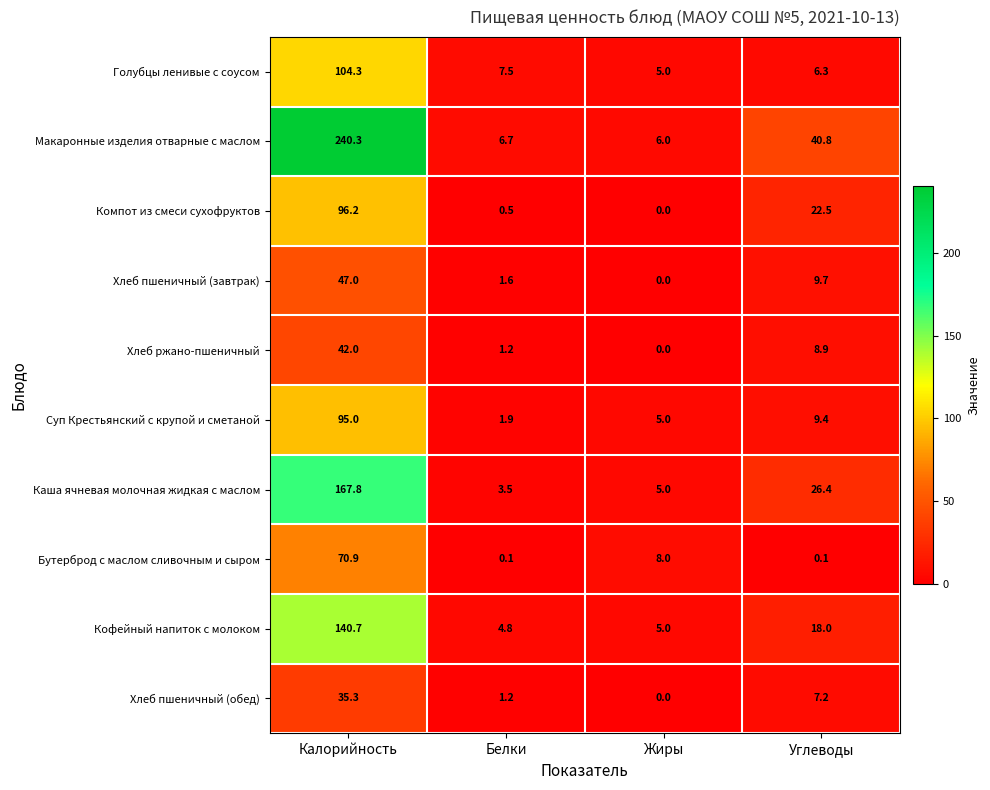

Which series changed the most between Калорийность and Жиры?

Макаронные изделия отварные с маслом